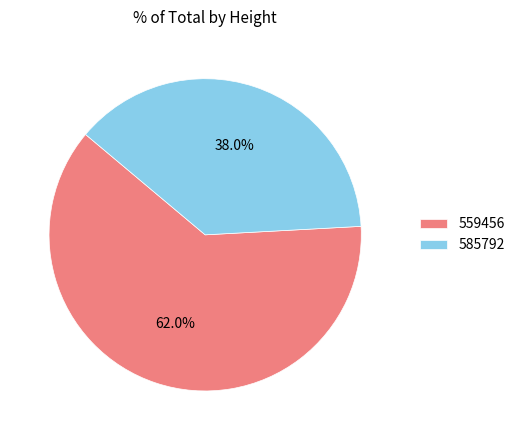

What percentage is NOT represented by 559456?

38.0%